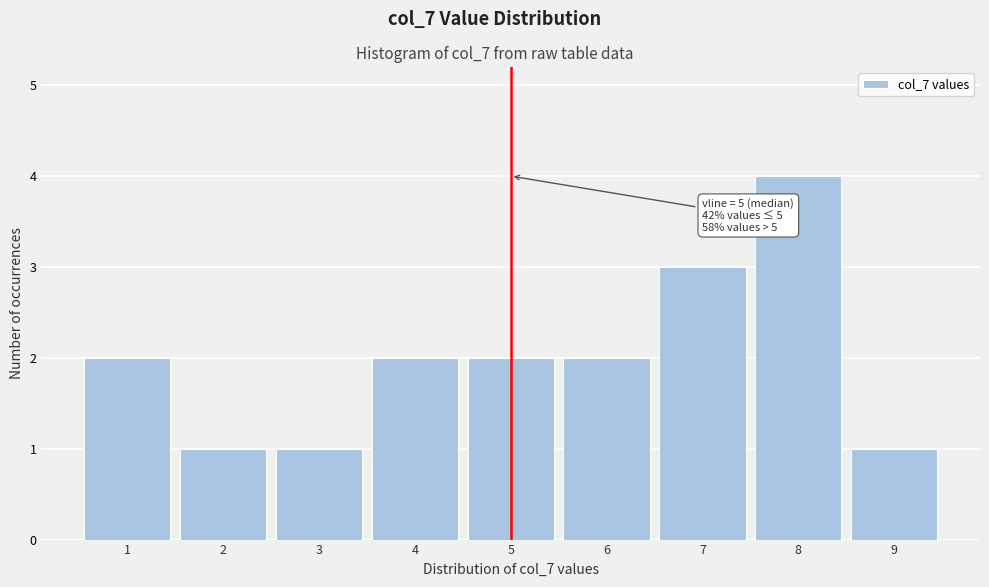

Over which range of the x-axis is the bar tallest?

7.5 to 8.5